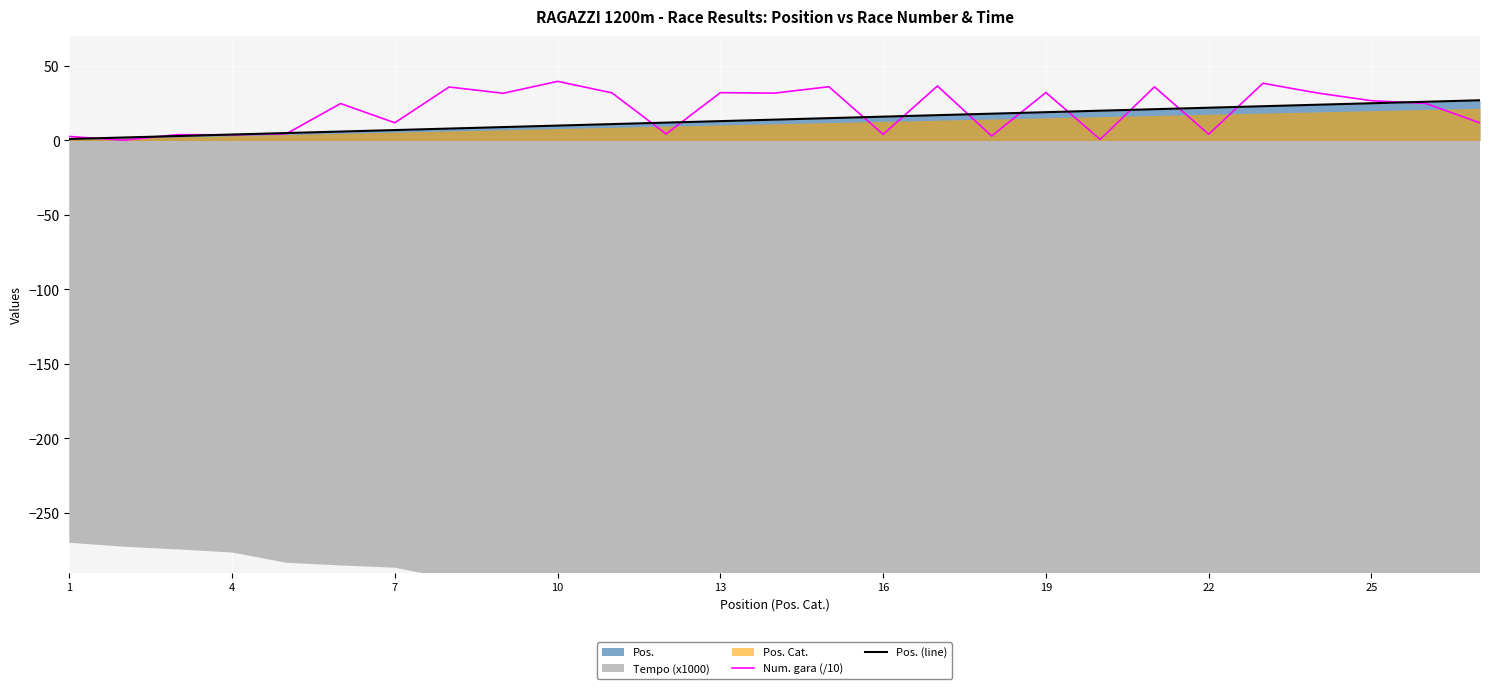

How many times do Num. gara (/10) and Pos. (line) cross each other?

15